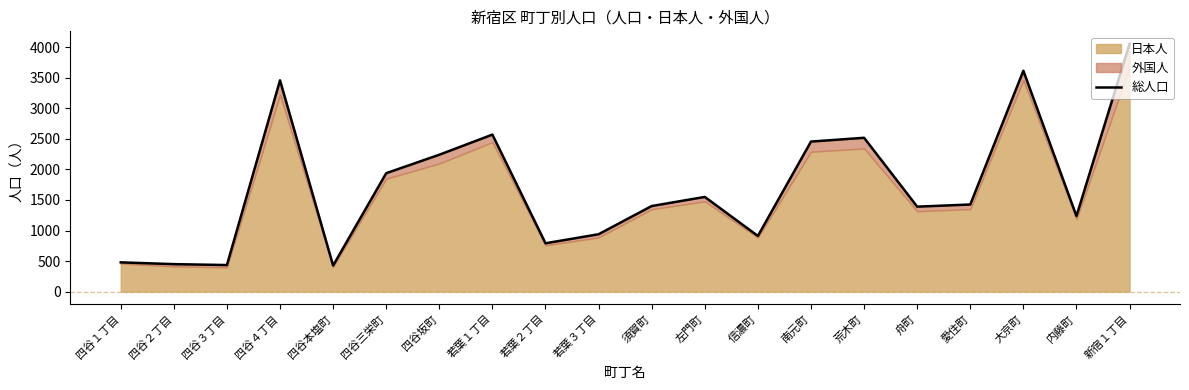

The value at 愛住町 is 1425. True or false?

True